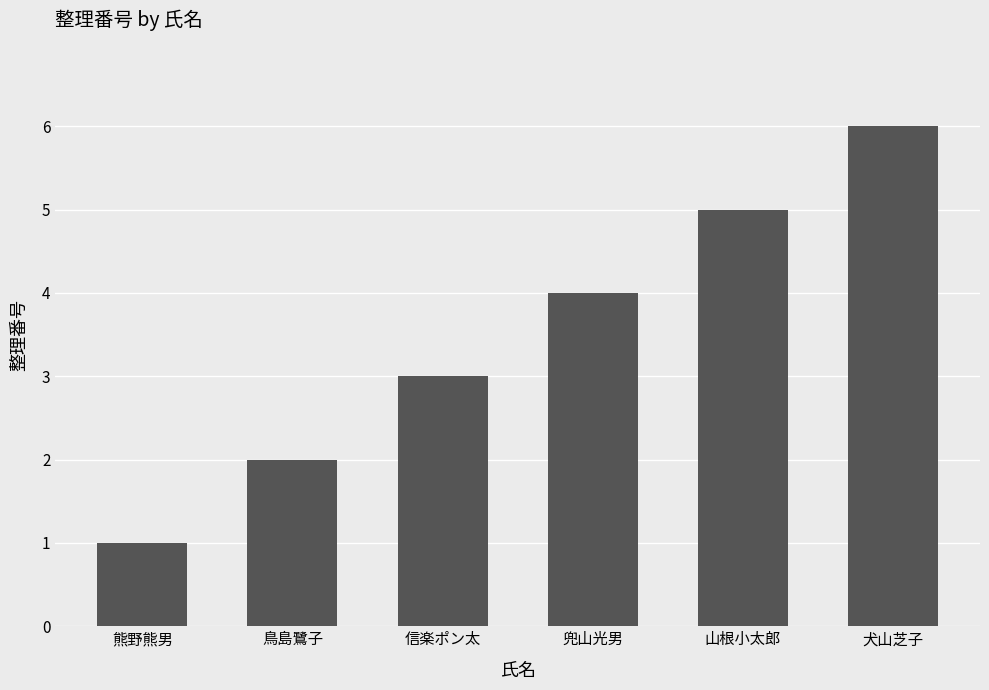

What is the difference between the maximum and second lowest values?

4